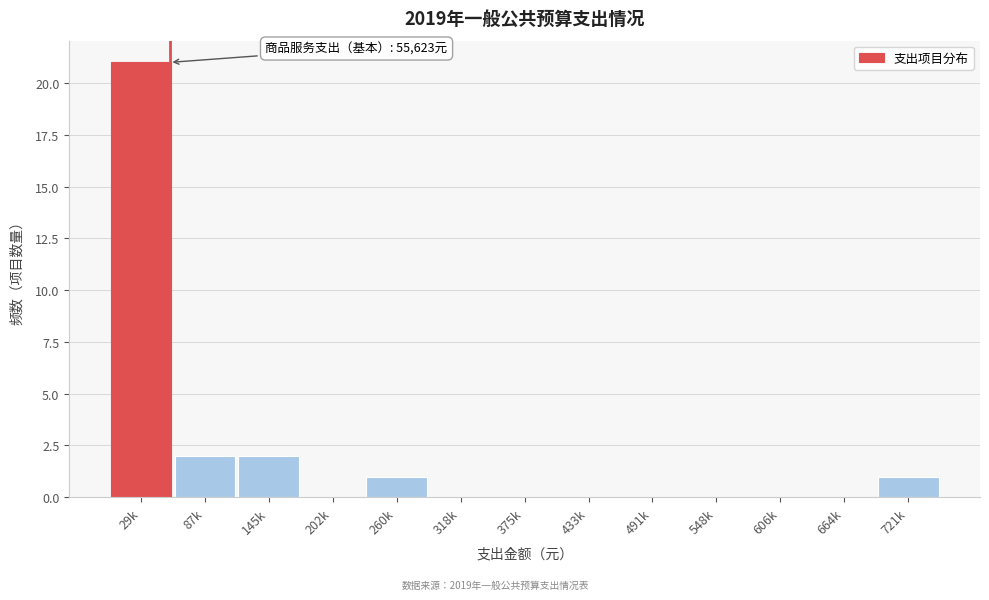

Reading right to left, transcribe all the data shown in this chart.

721k=1	664k=0	606k=0	548k=0	491k=0	433k=0	375k=0	318k=0	260k=1	202k=0	145k=2	87k=2	29k=21